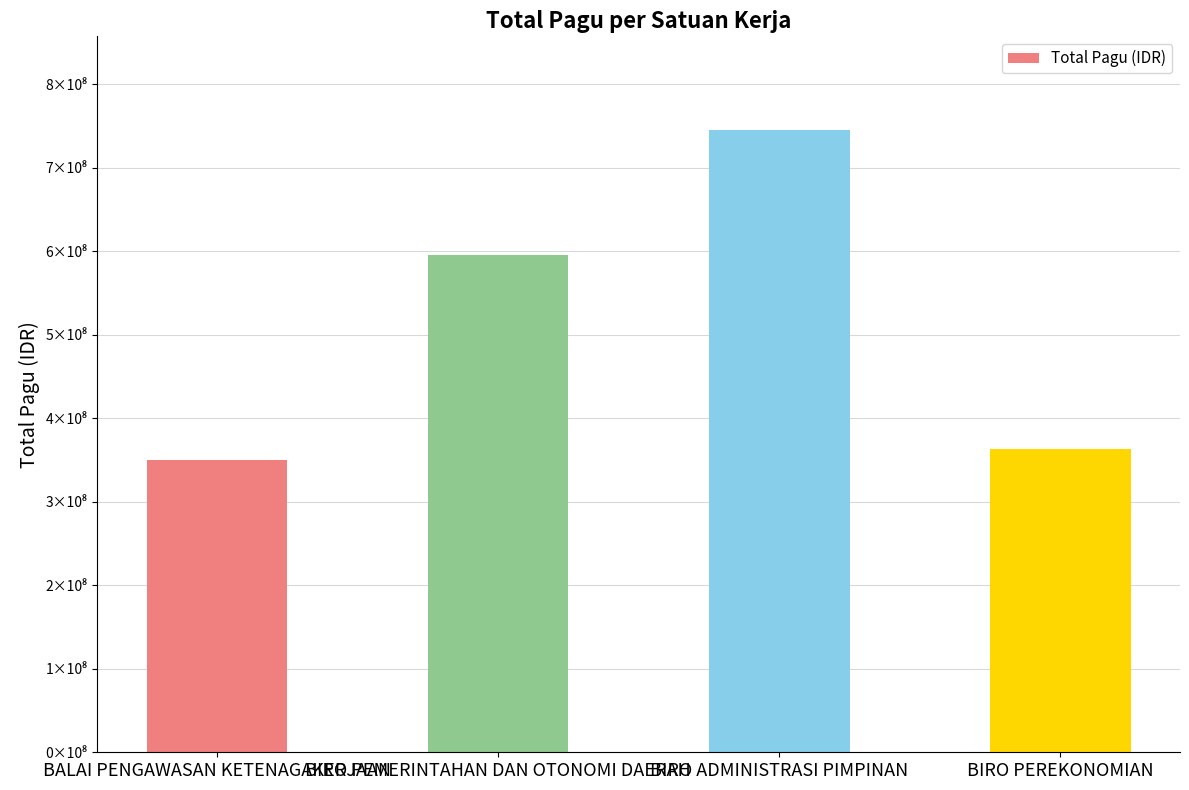

How many bars are there in total?

4